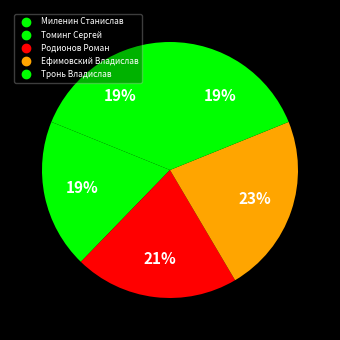

The Томинг Сергей slice represents 19% of the pie. True or false?

True